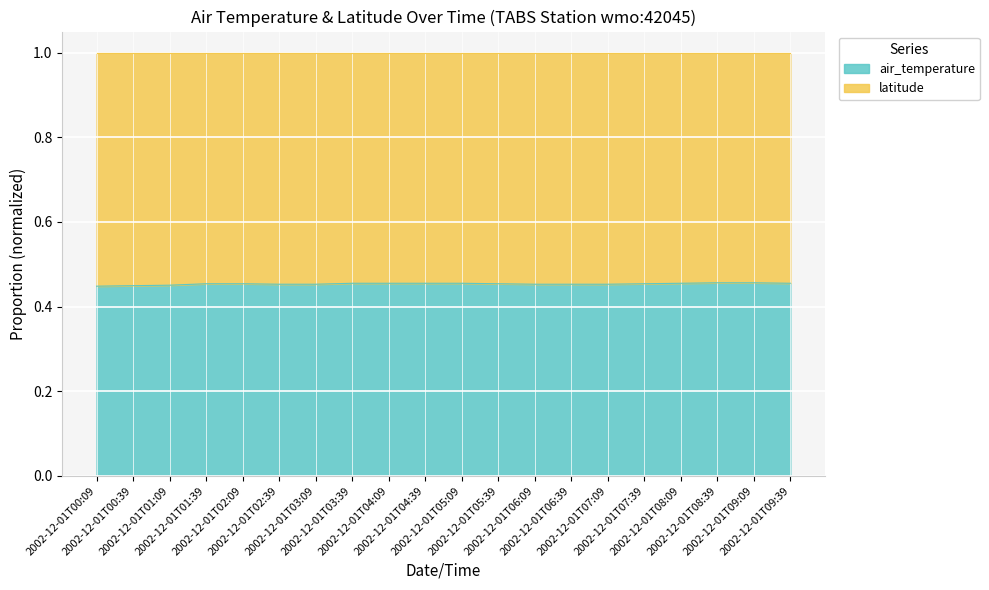

What is the minimum value shown in the chart?

0.4